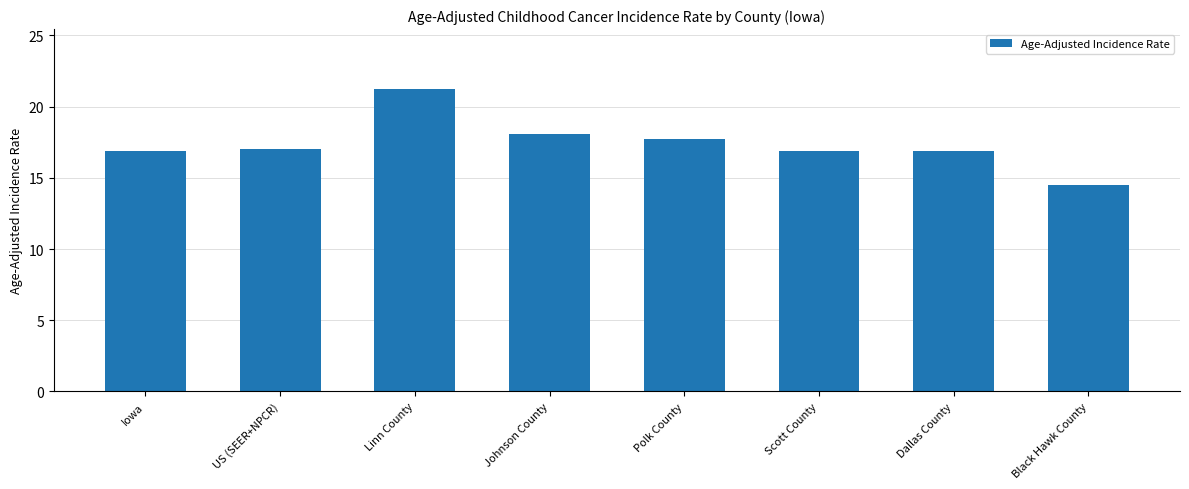

What is the sum of all values?

139.2